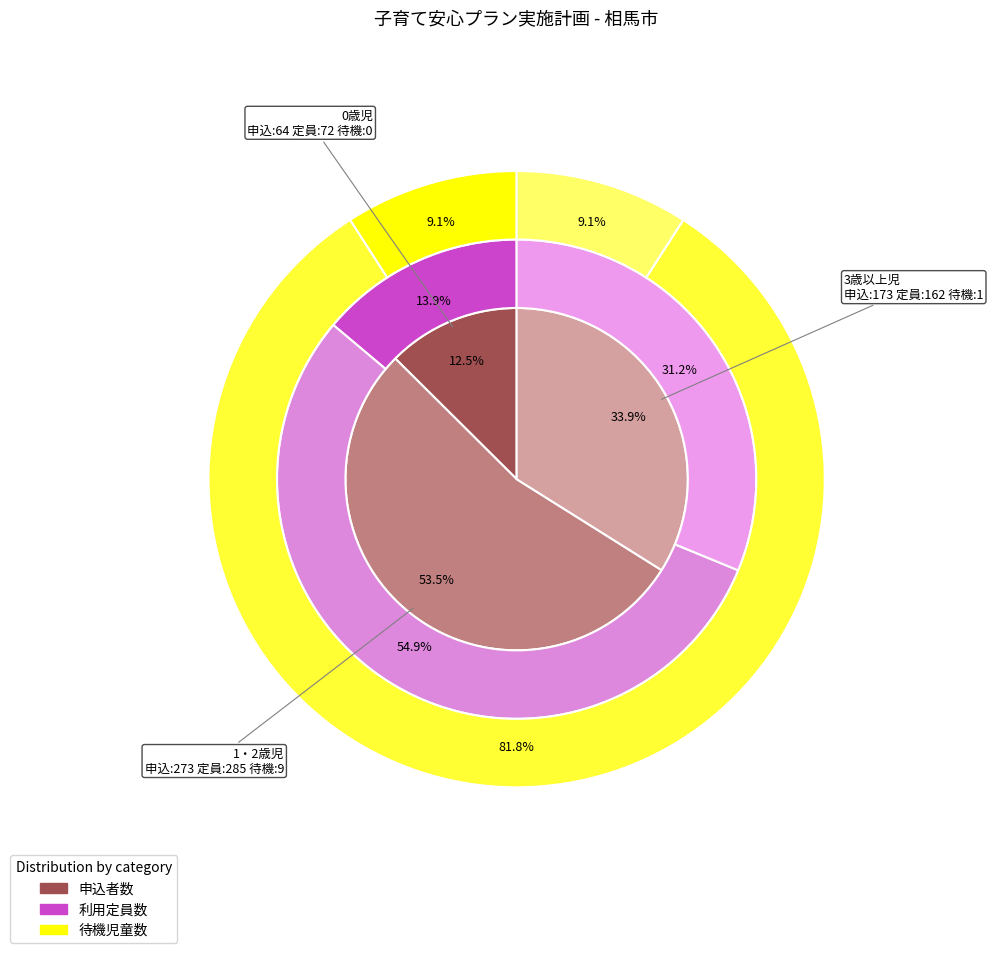

Count the number of slices in the pie.

3